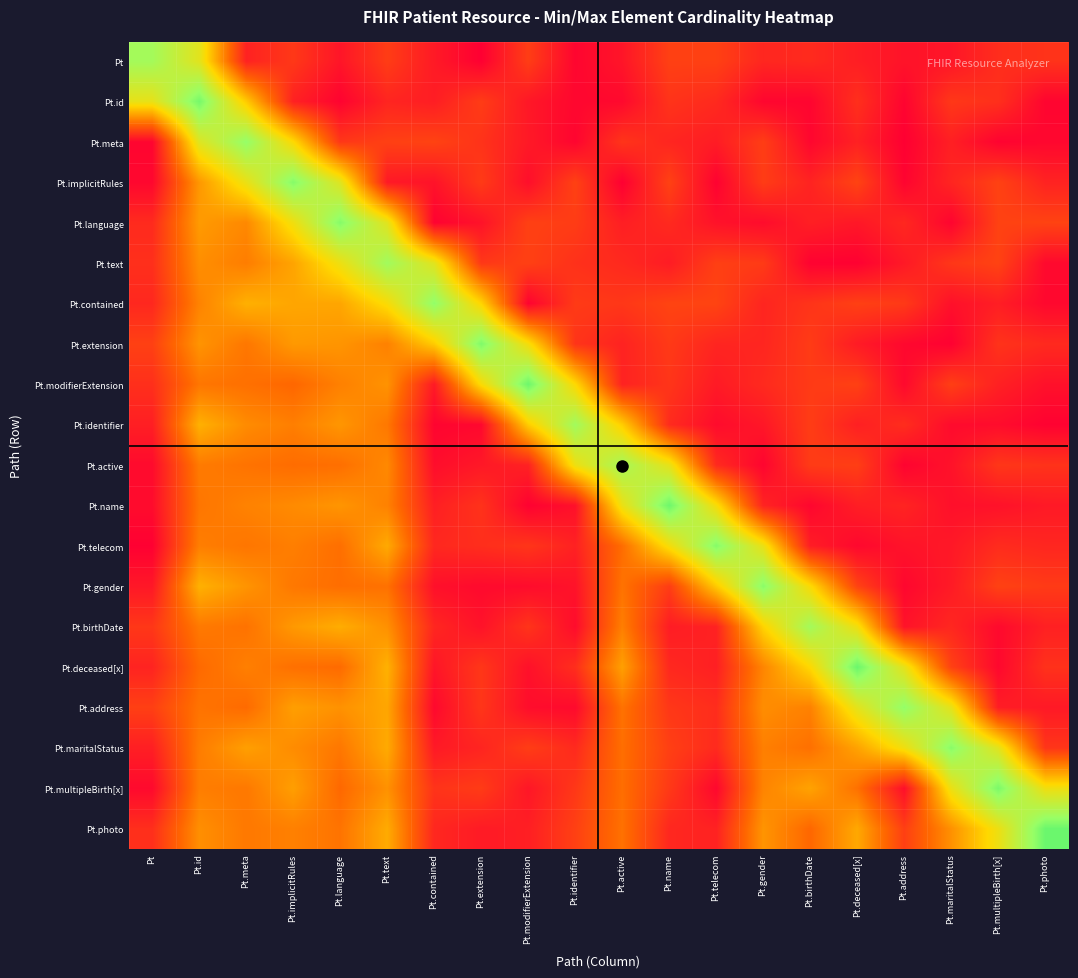

What is the difference between the highest and lowest values at Pt.meta?

0.8